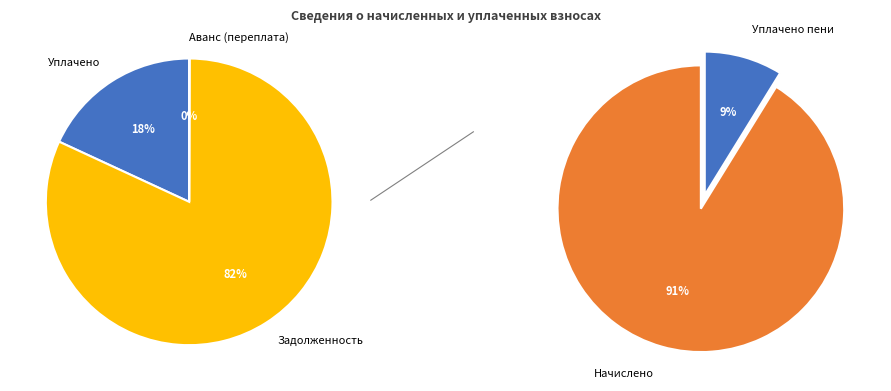

To the nearest percent, what is the difference between the 1 and 10 slice percentages?

1%